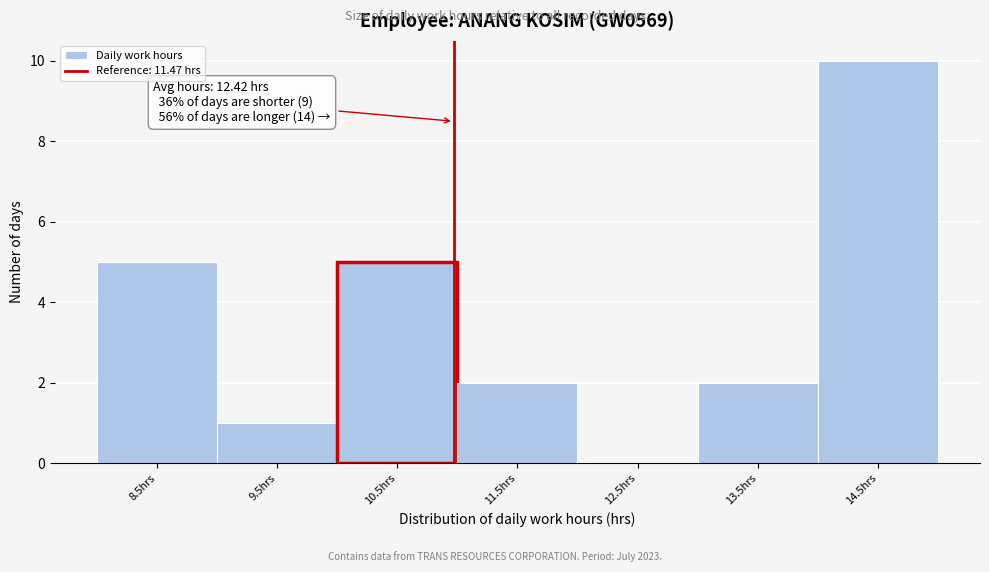

Reading right to left, transcribe all the data shown in this chart.

14.5hrs=10	13.5hrs=2	12.5hrs=0	11.5hrs=2	10.5hrs=5	9.5hrs=1	8.5hrs=5